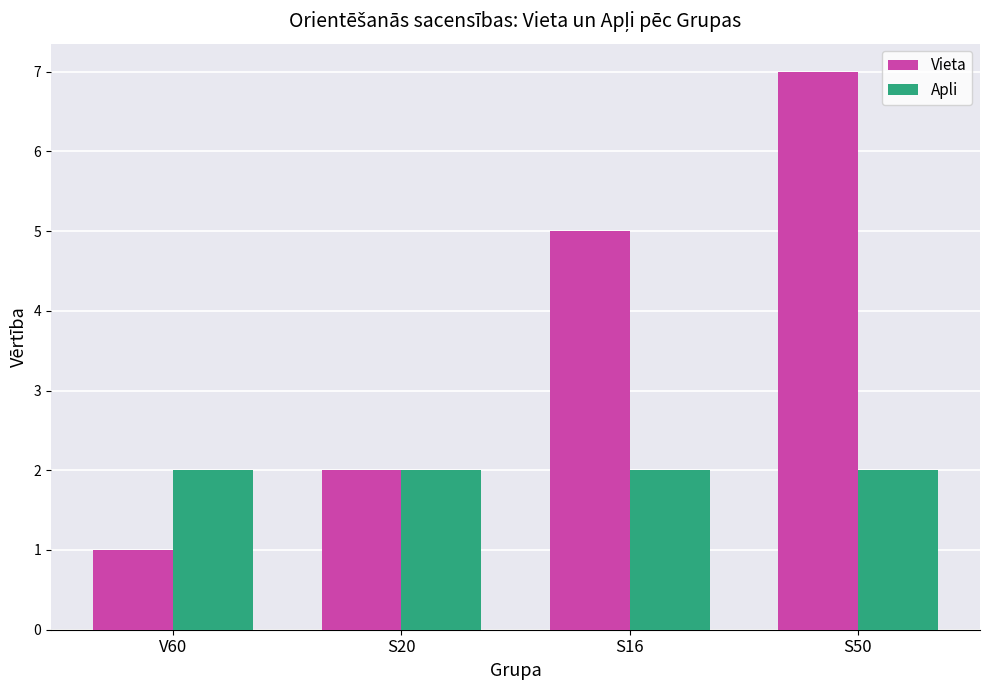

Which label corresponds to the smallest value in the chart?

V60